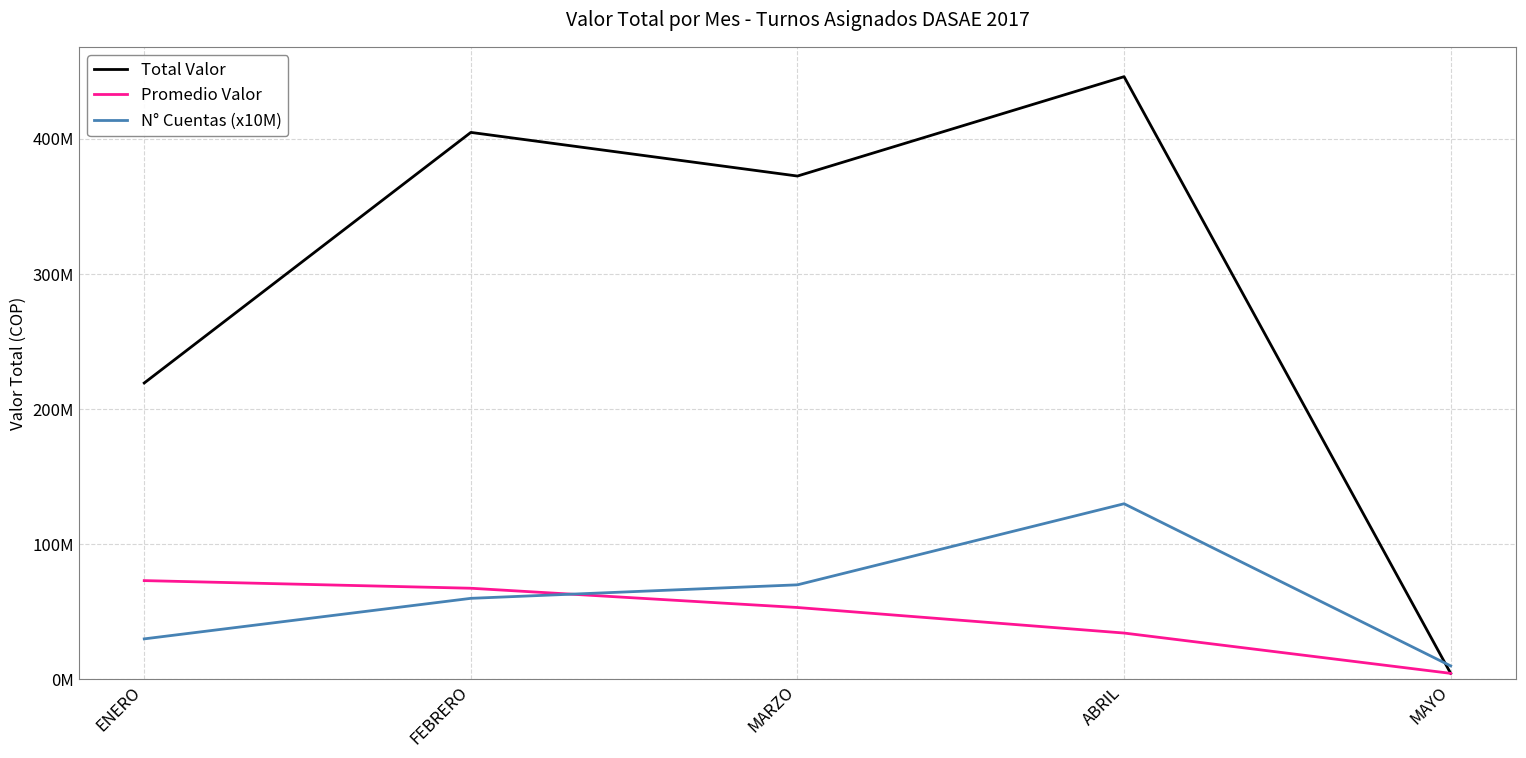

What is the difference between the Promedio Valor values at FEBRERO and ENERO?

5653111.4